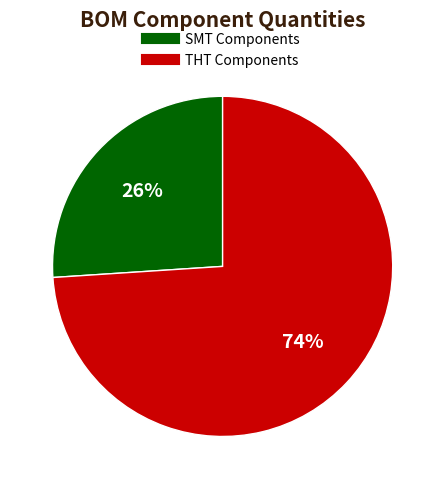

Is there any slice that represents more than half of the pie?

Yes